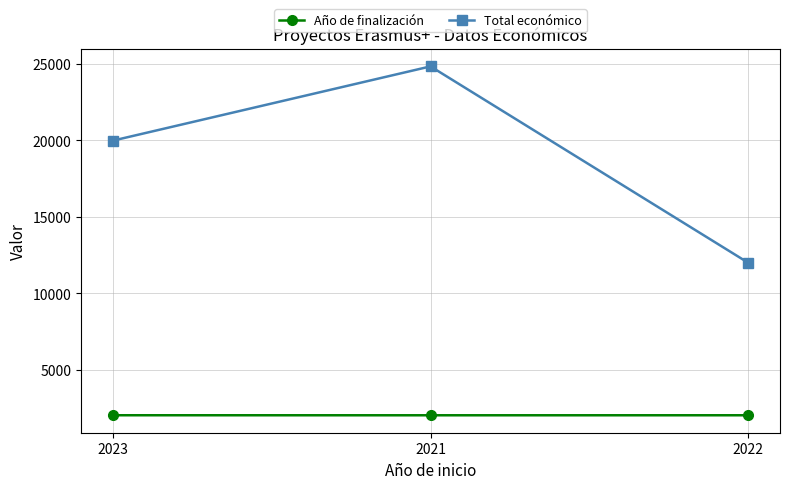

Between 2023 and 2021, which series saw the biggest shift?

Total económico